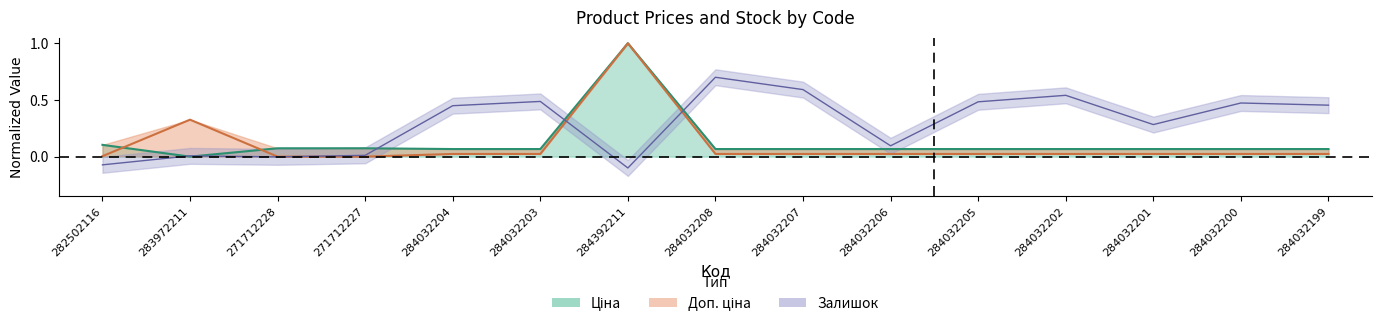

What is the difference between the second highest and minimum values in the Доп. ціна series?

0.3